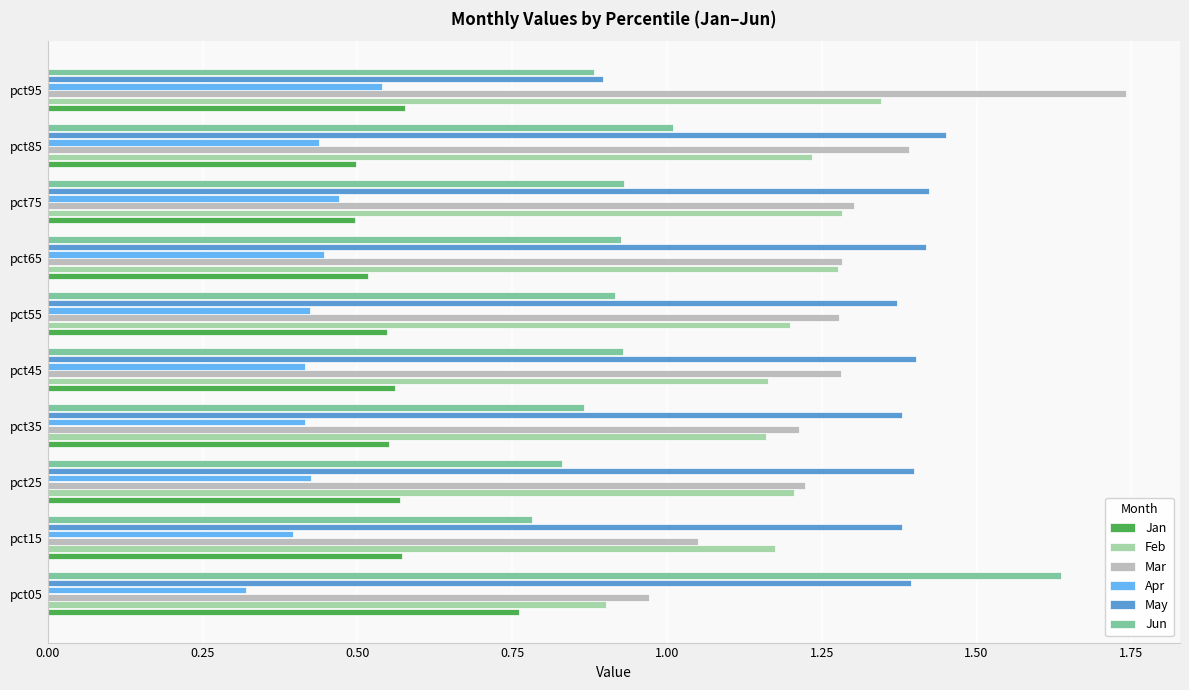

Which series has the largest total across all categories?

May